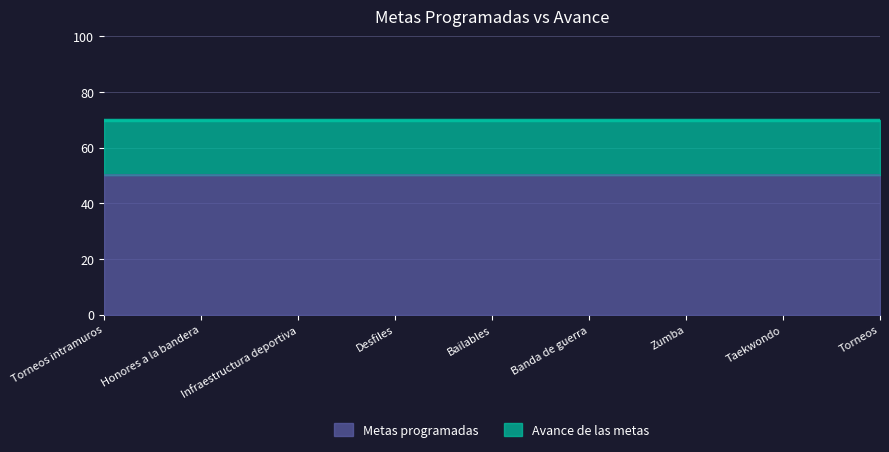

What is the total value across all series at Infraestructura deportiva?

70